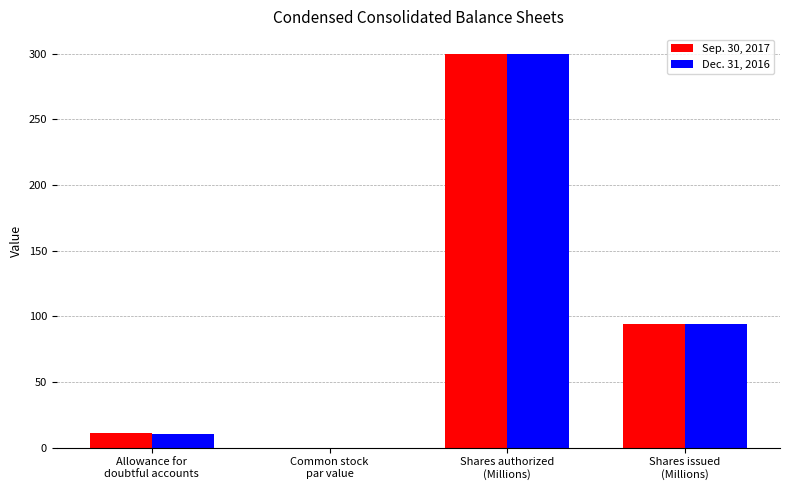

What is the average value of the Dec. 31, 2016 series?

101.1